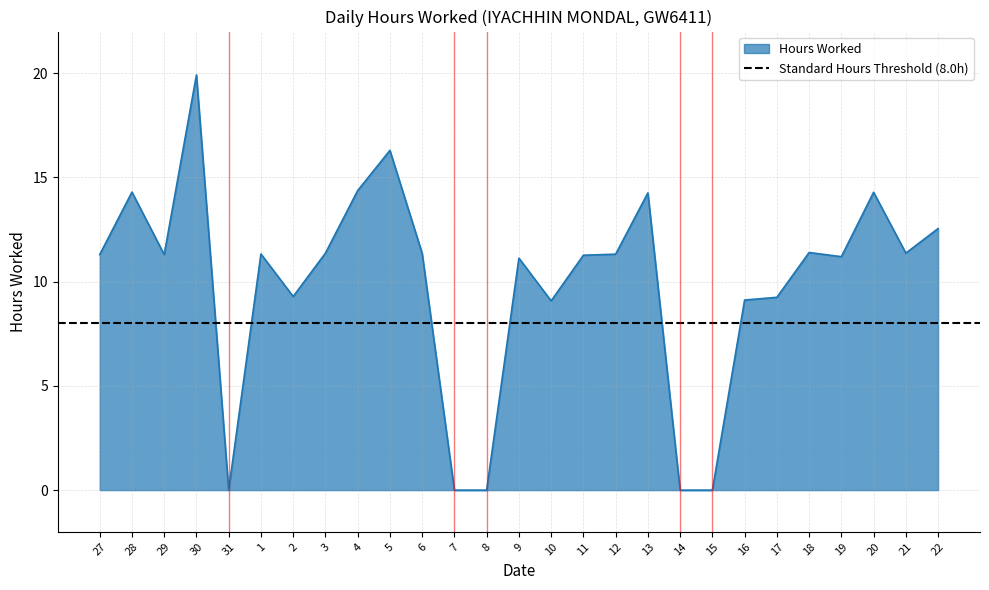

Does the chart have visible grid lines?

Yes